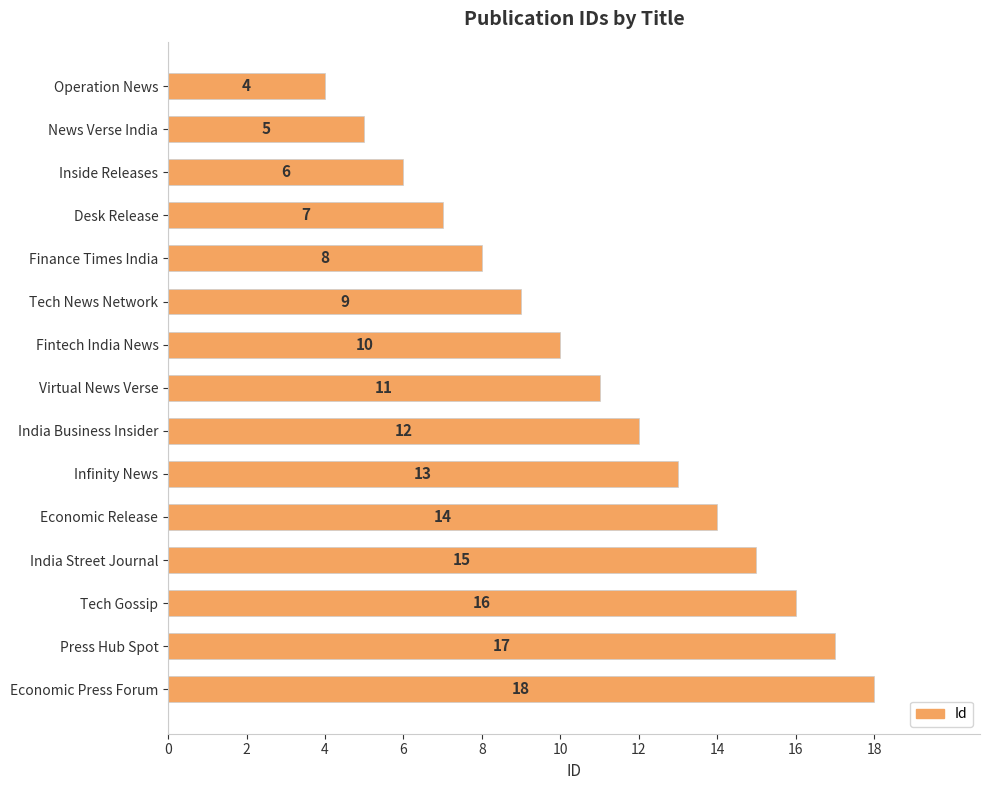

What is the sum of all values?

165